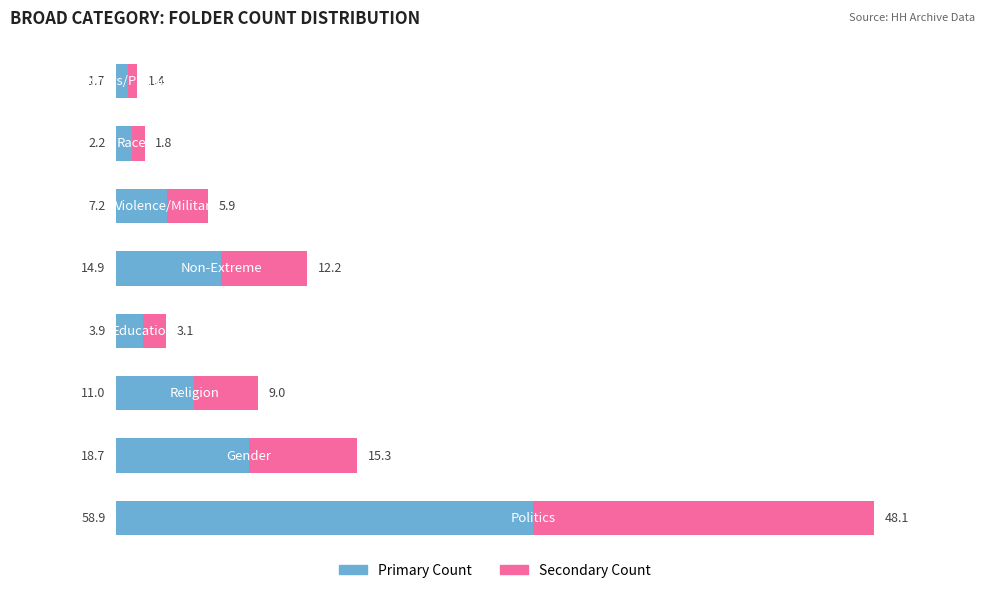

What is the highest value of the Primary Count series?

58.9